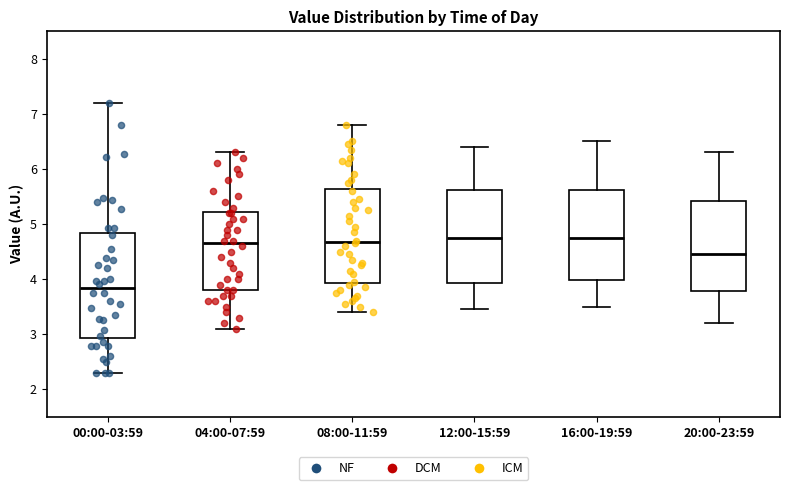

Which box's median line is the lowest?

00:00-03:59